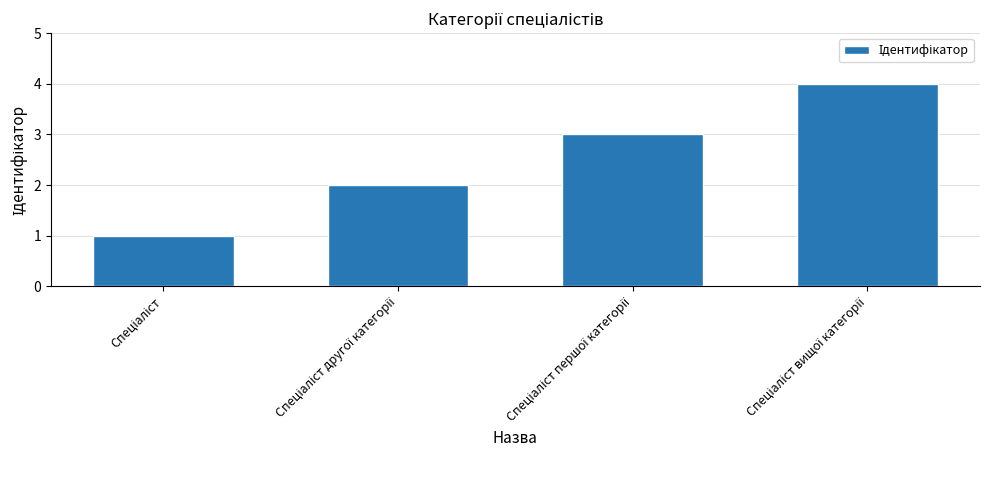

What is the difference between the maximum and minimum values?

3